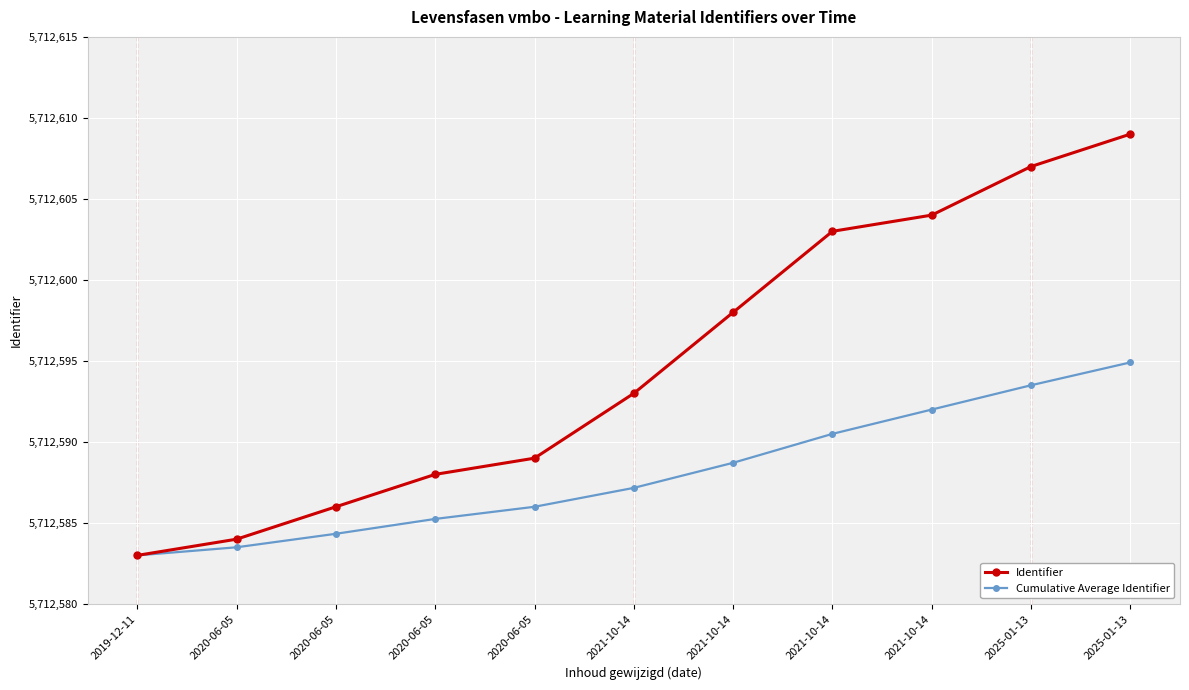

What is the lowest value of the Cumulative Average Identifier series?

5712583.0